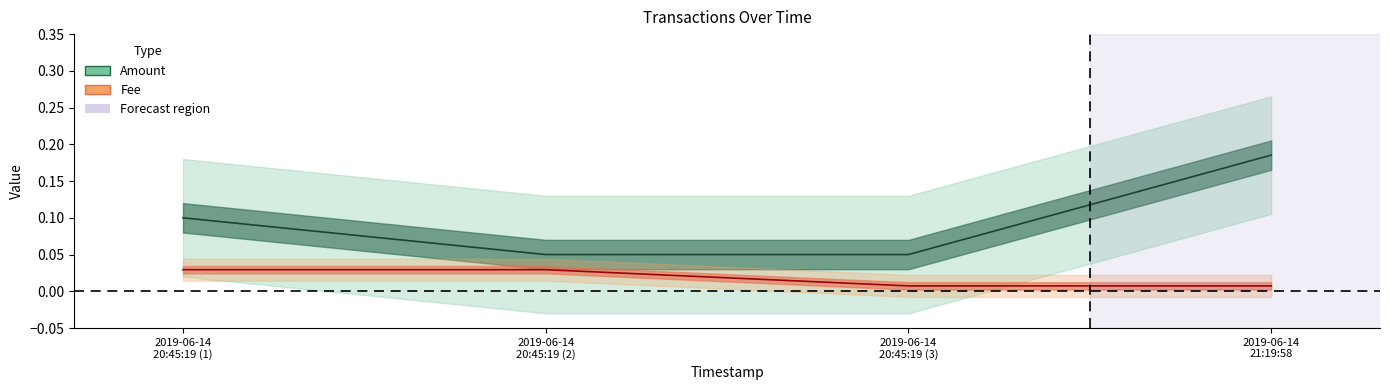

Reading left to right, what are all the values shown in this chart?

Amount: 2019-06-14
20:45:19 (1)=0.1	2019-06-14
20:45:19 (2)=0.1	2019-06-14
20:45:19 (3)=0.1	2019-06-14
21:19:58=0.2
Fee: 2019-06-14
20:45:19 (1)=0.0	2019-06-14
20:45:19 (2)=0.0	2019-06-14
20:45:19 (3)=0.0	2019-06-14
21:19:58=0.0